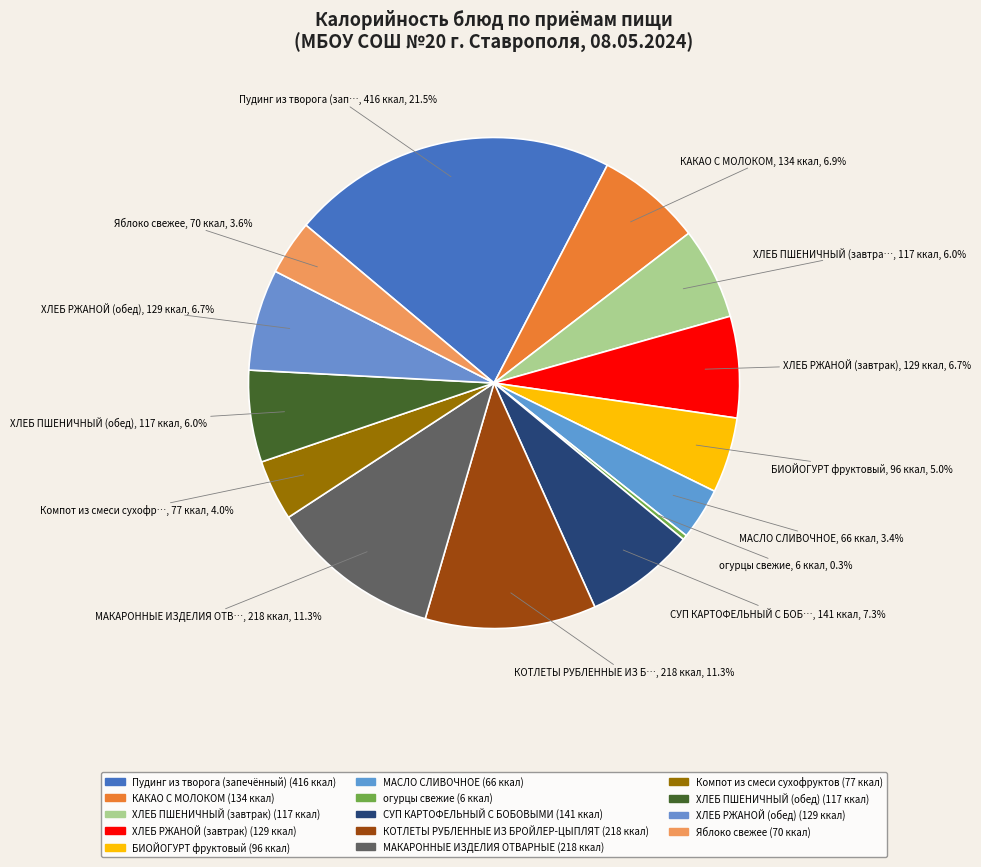

Is it true that БИОЙОГУРТ фруктовый is 5% of the pie?

True